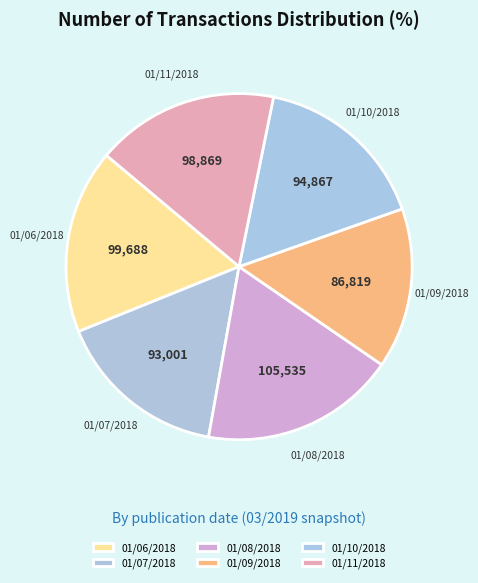

Do 01/11/2018 and 01/08/2018 together represent more than half of the pie?

No